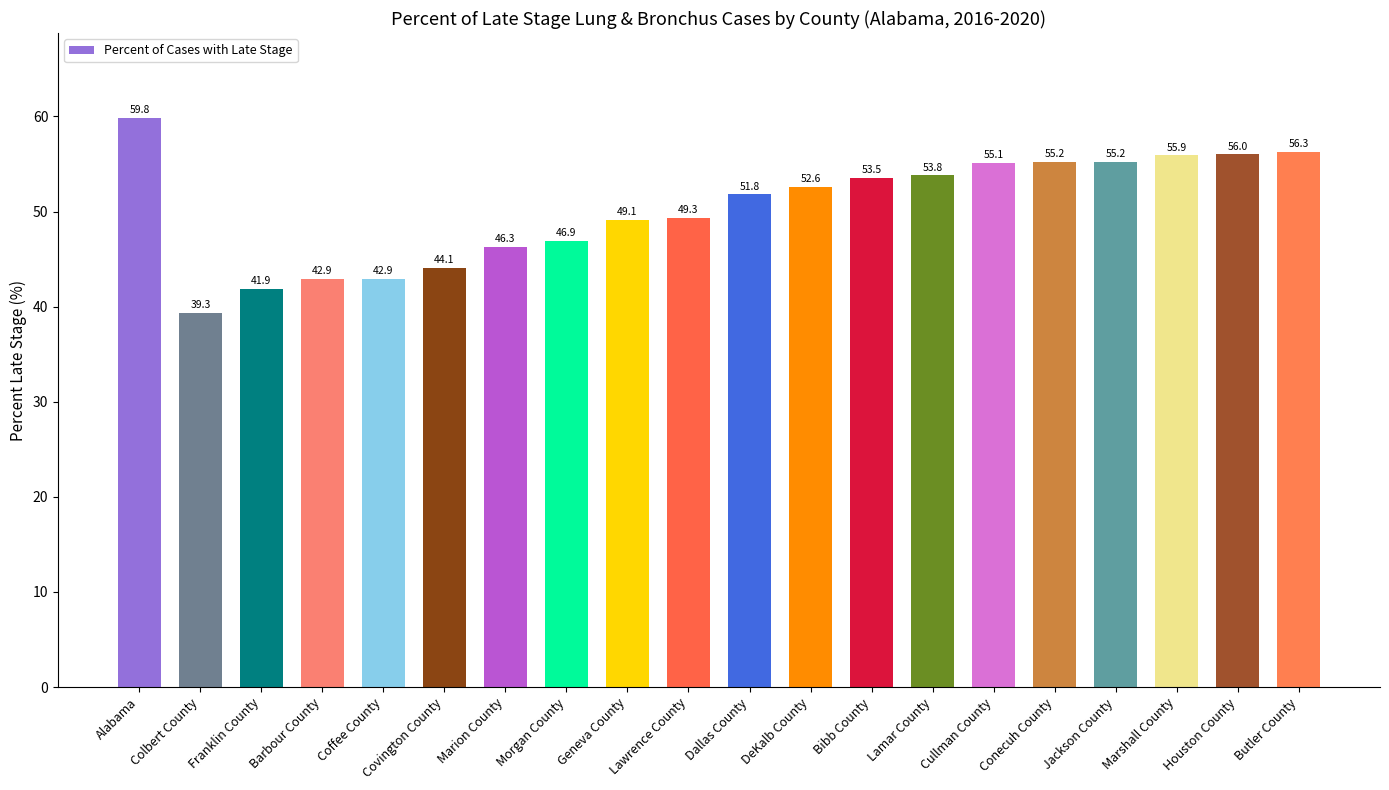

What is the sum of all values?

1007.9